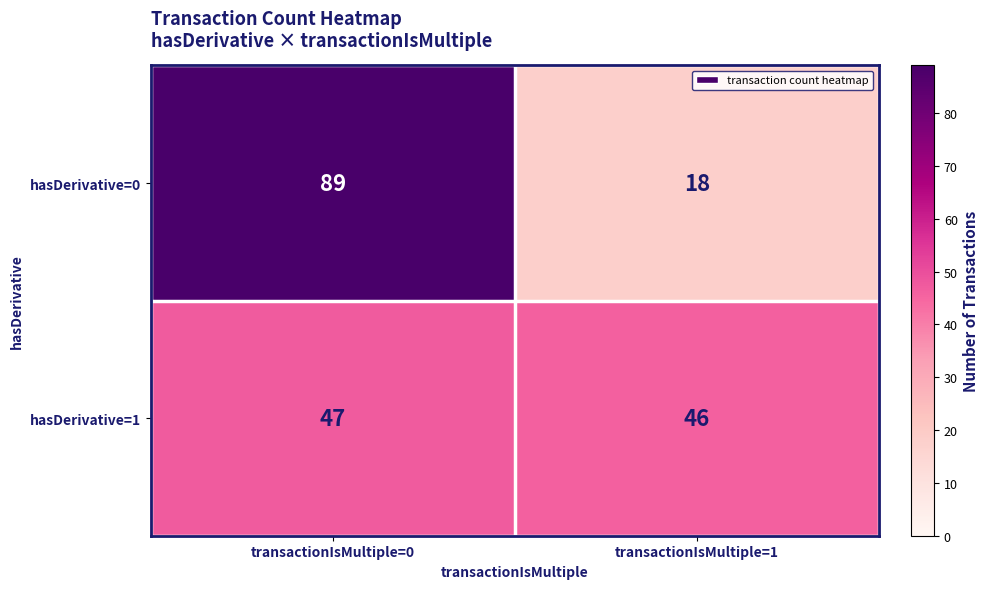

Is it true that hasDerivative=0 equals 24 at transactionIsMultiple=1?

False